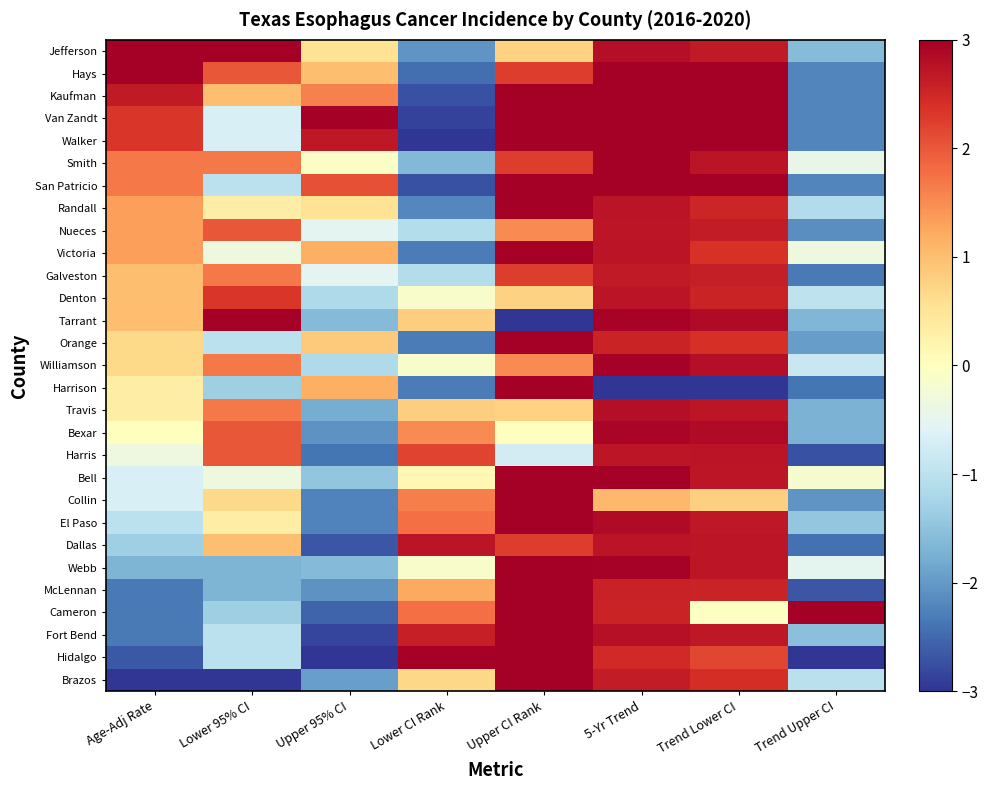

Count the number of categories in the chart.

8